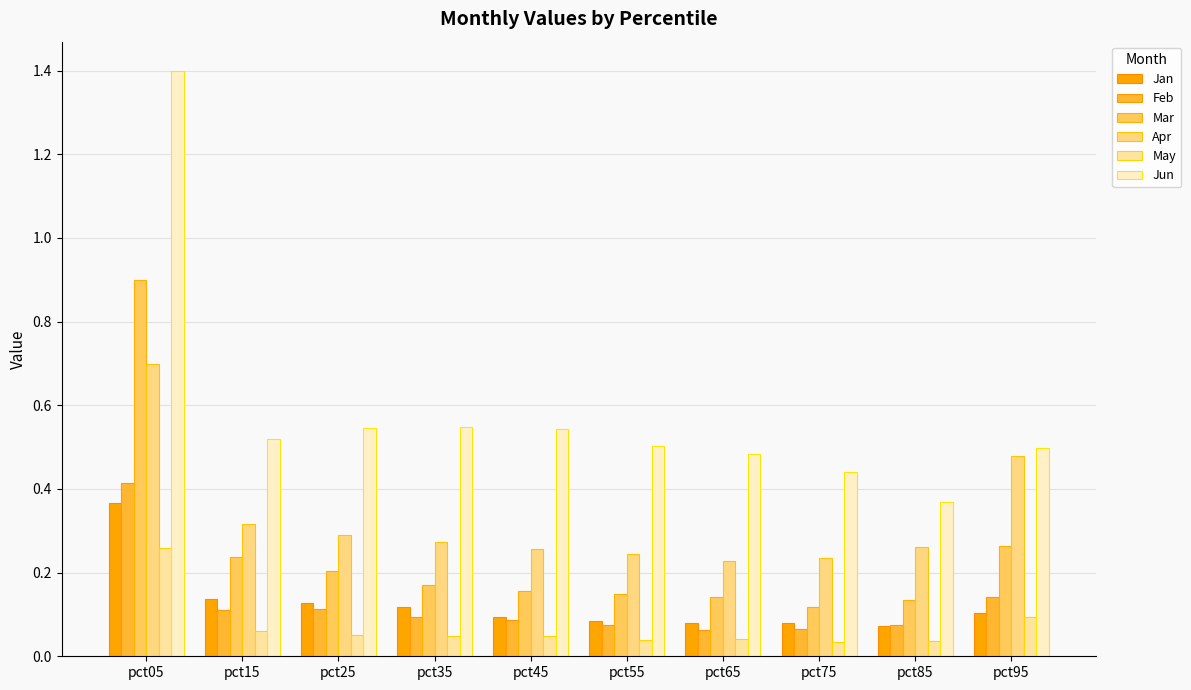

At which label does May reach its peak?

pct05